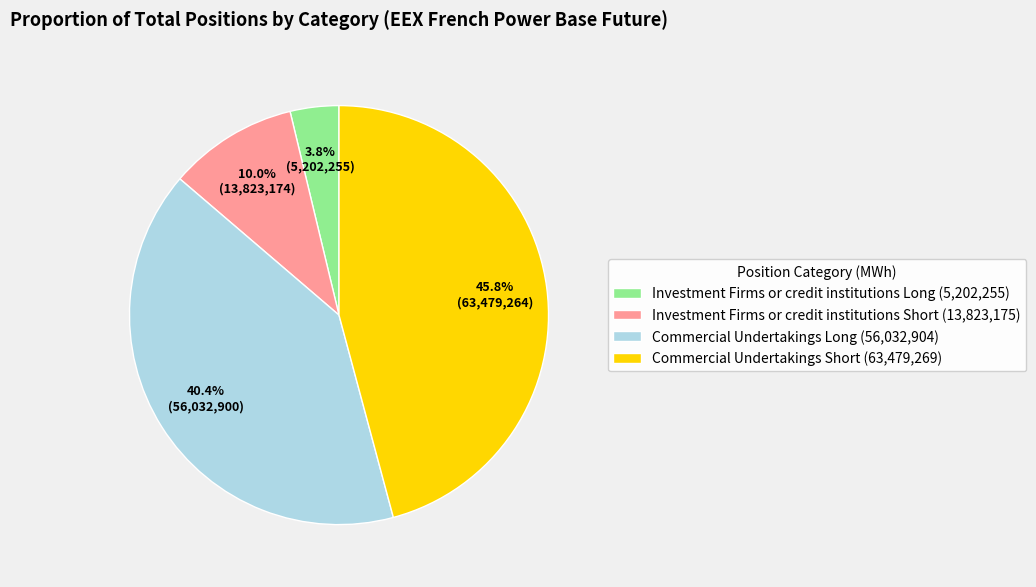

To the nearest percent, what is the difference between the Commercial Undertakings Short and Investment Firms or credit institutions Long slice percentages?

42%